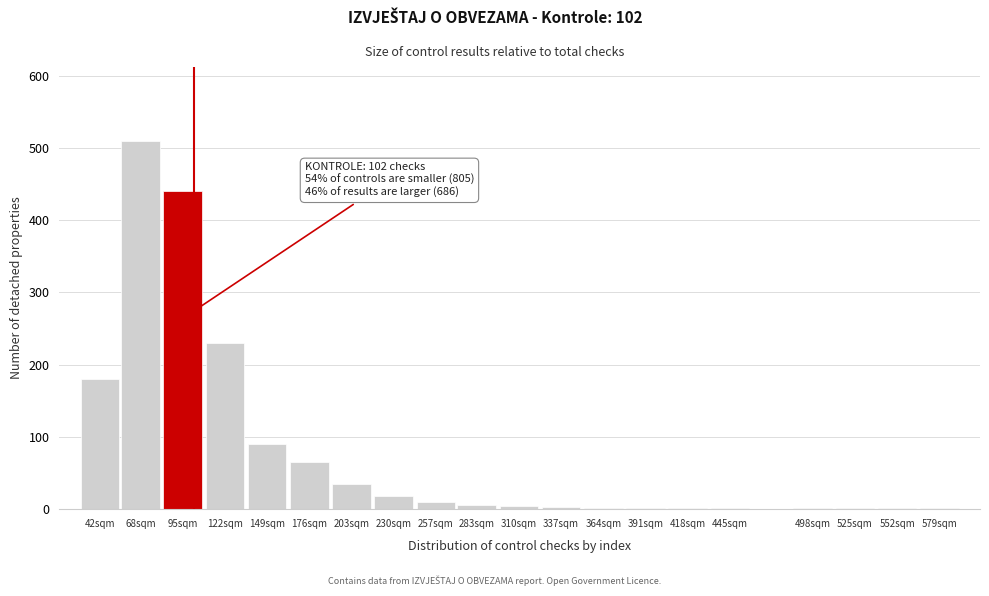

Where is the data nearest to the value 255?

122sqm